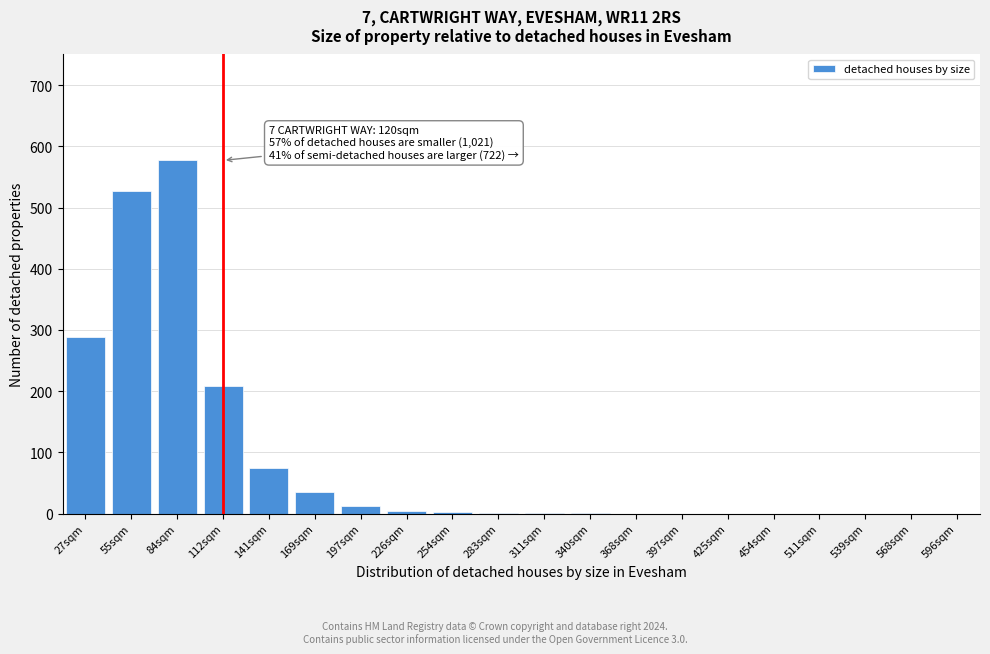

Between 112sqm and 55sqm, which is larger?

55sqm